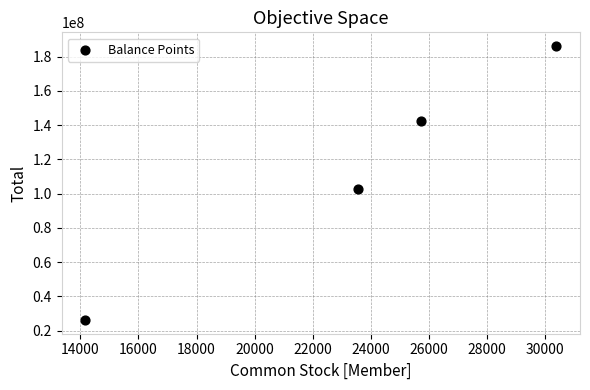

What is the average Y value?

114394771